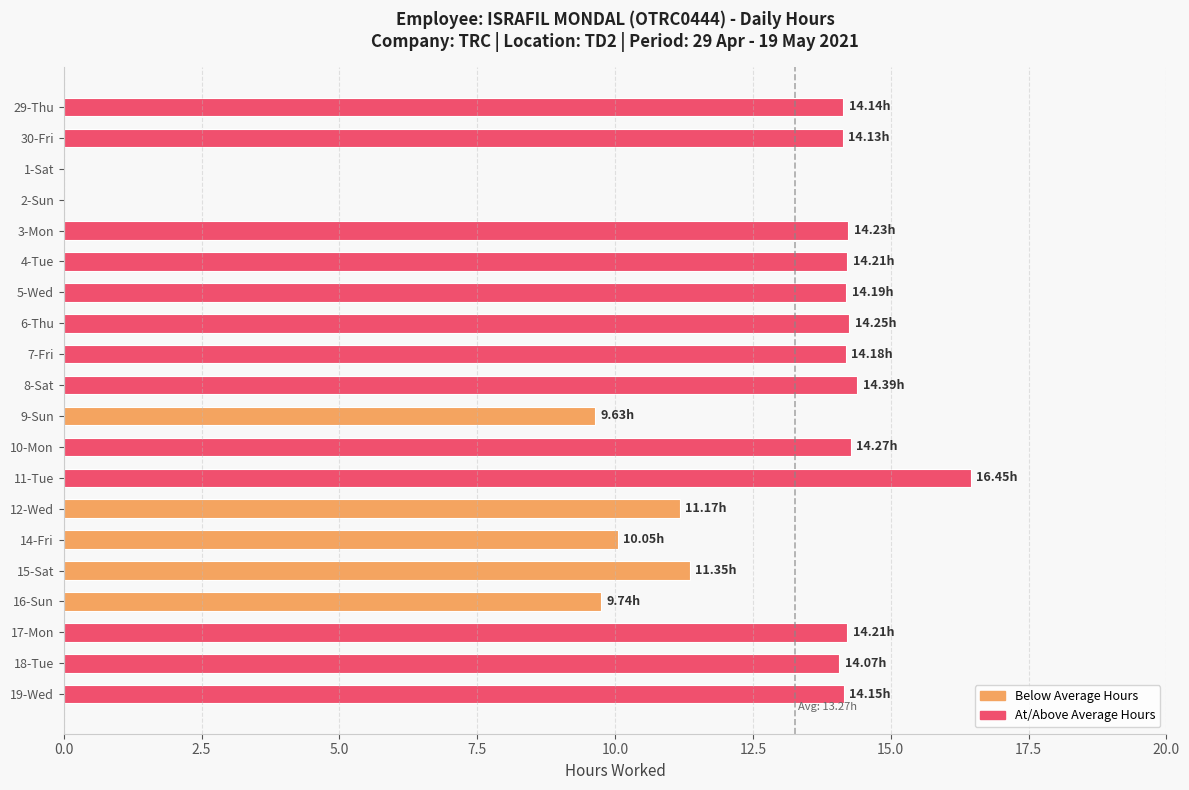

What is the ratio of the value at 30-Fri to the value at 18-Tue?

1.0